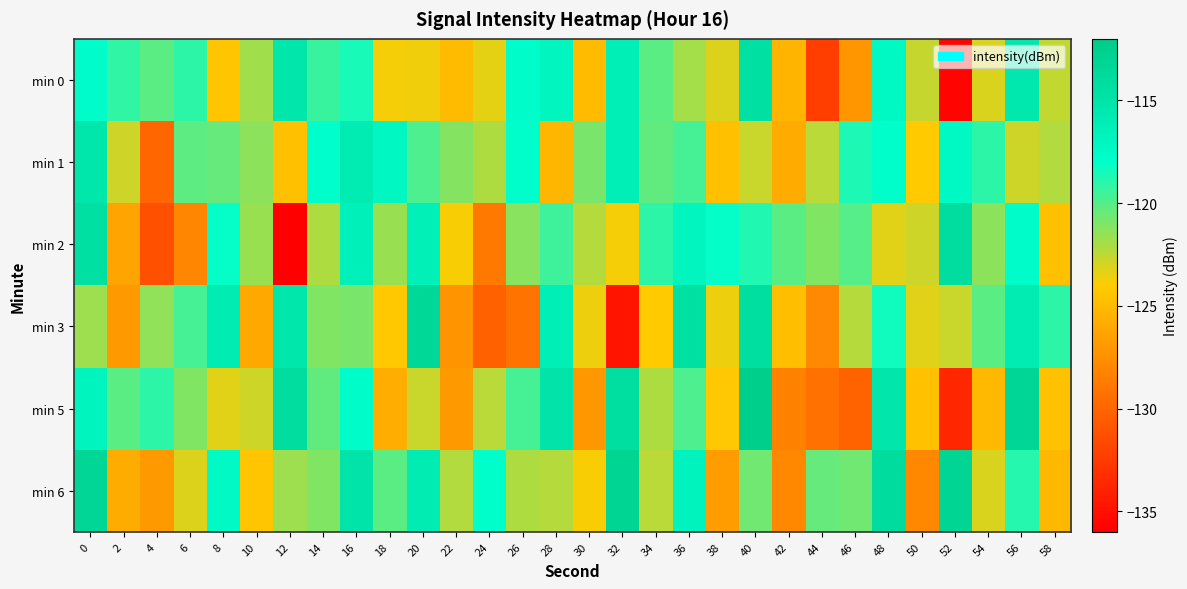

Which series changed the most between 4 and 24?

min 3